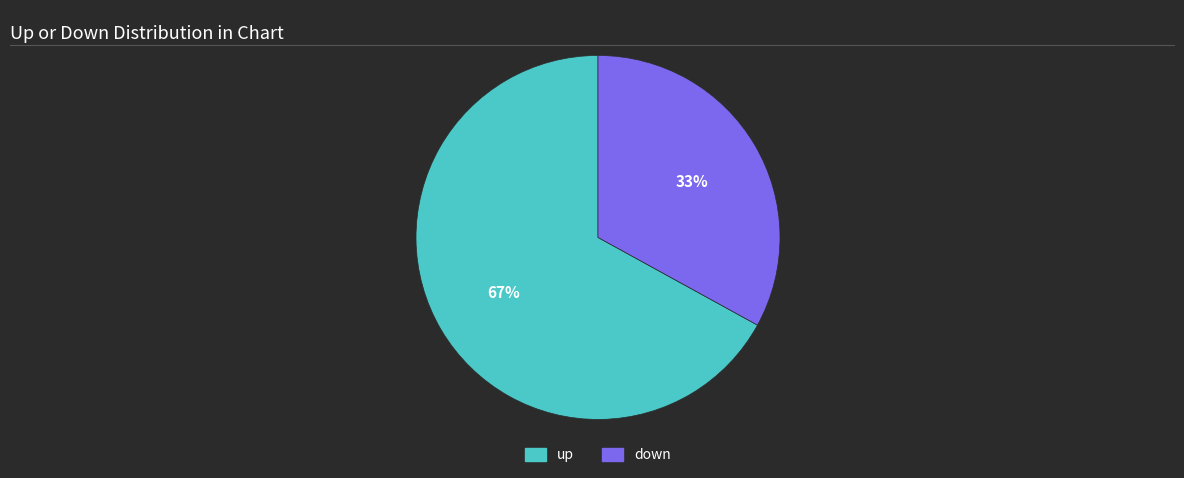

Is there any slice that represents more than half of the pie?

Yes